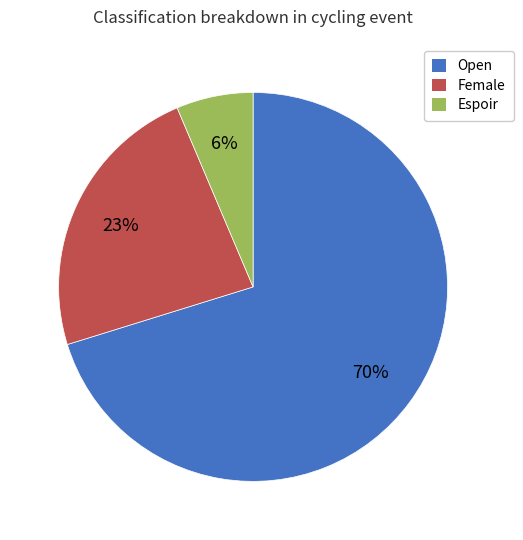

Which category has the smallest portion of the pie?

Espoir